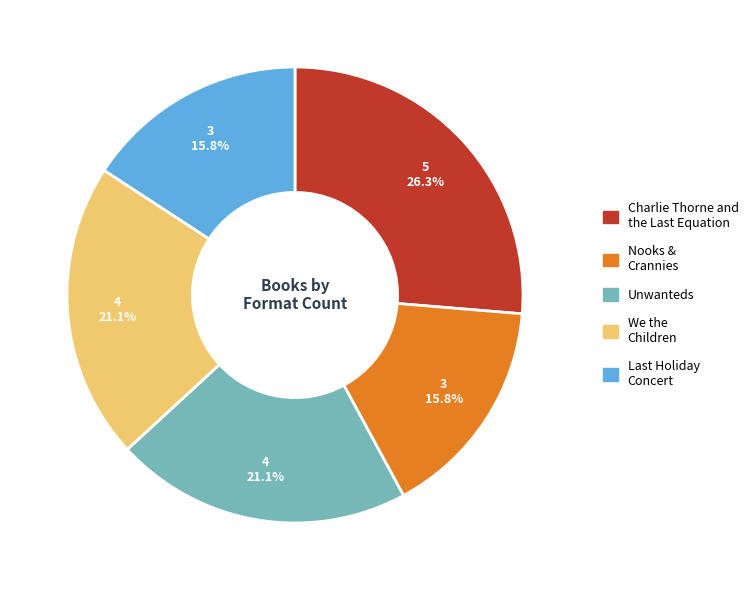

Is Unwanteds the majority of the pie?

No